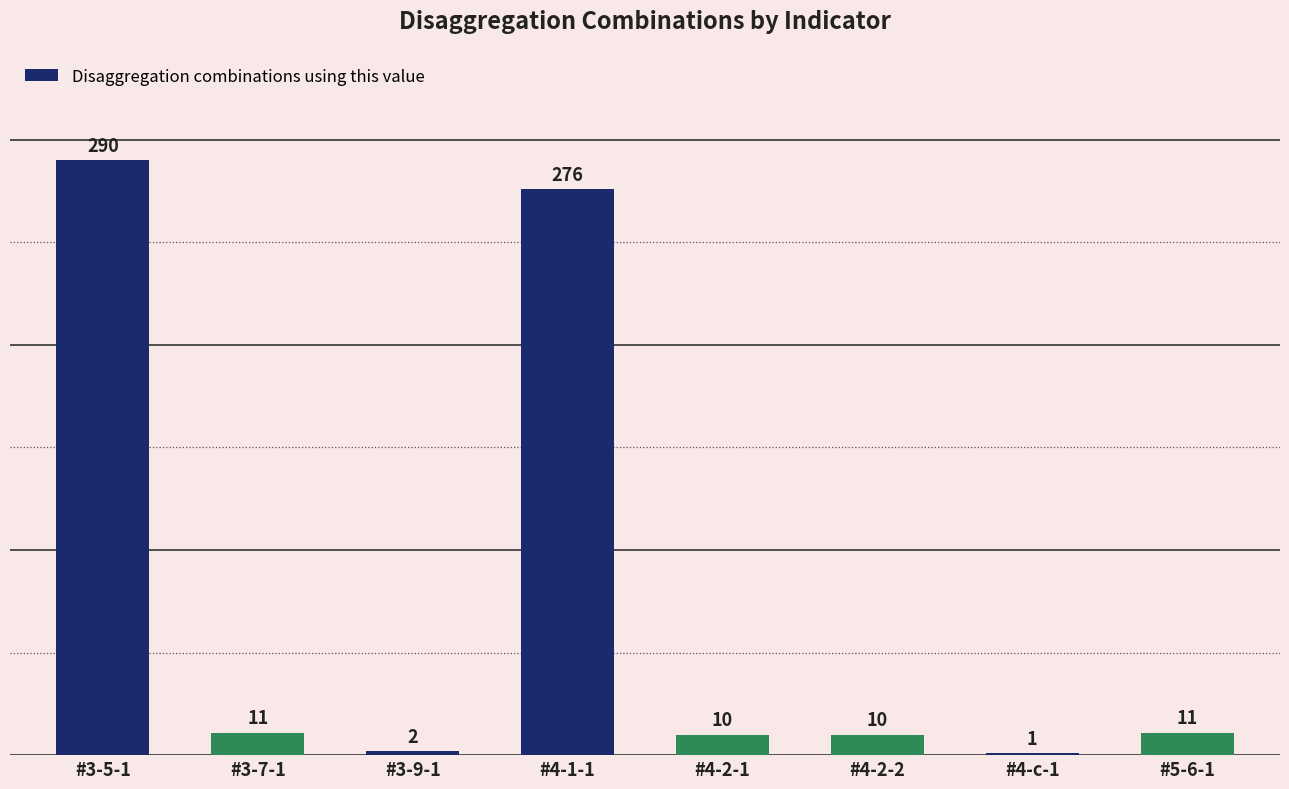

Are the bars horizontal?

No